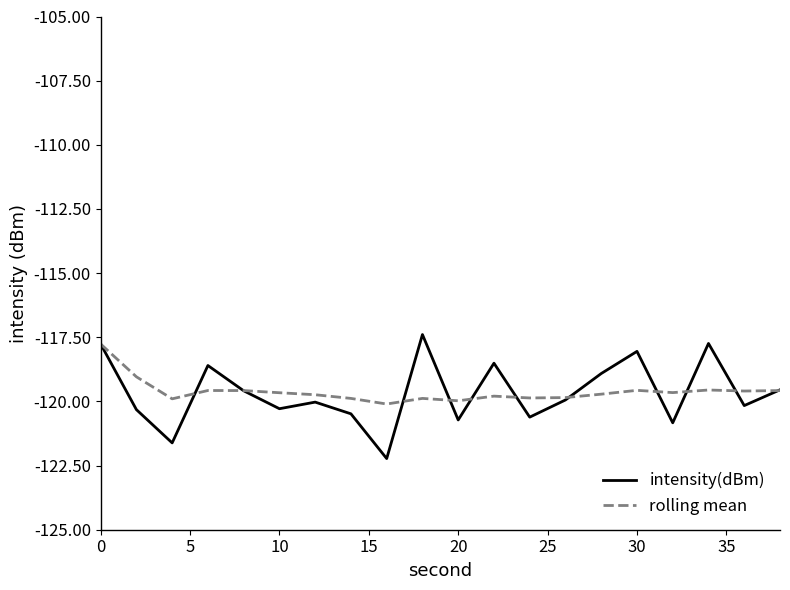

Which series has the largest range (max minus min)?

intensity(dBm)